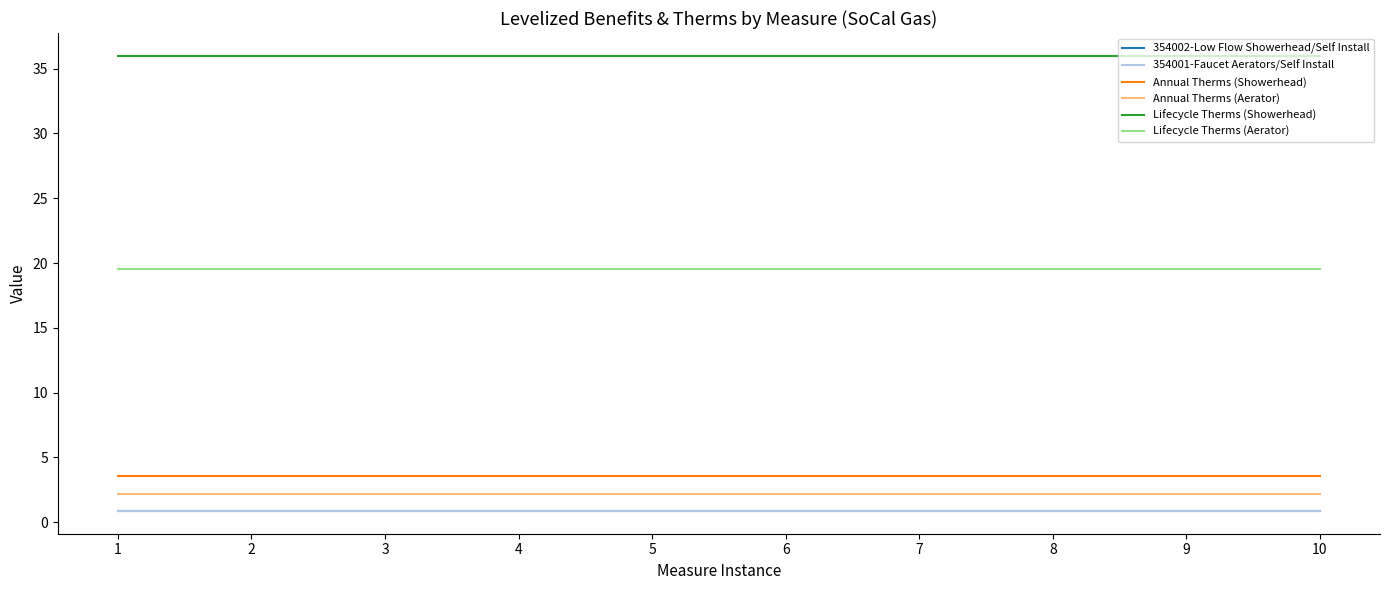

Does the chart have visible grid lines?

No